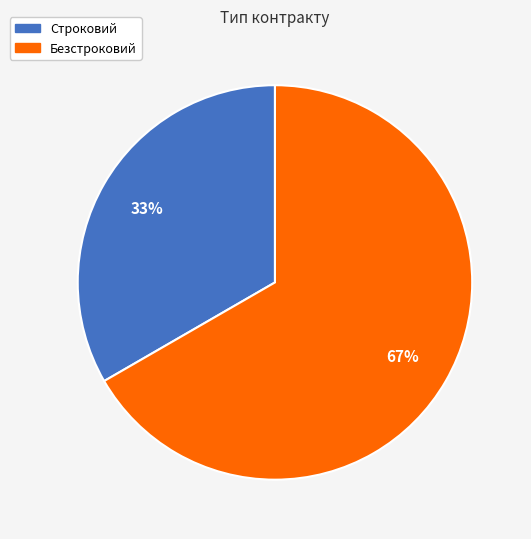

Which has a higher value, Безстроковий or Строковий?

Безстроковий